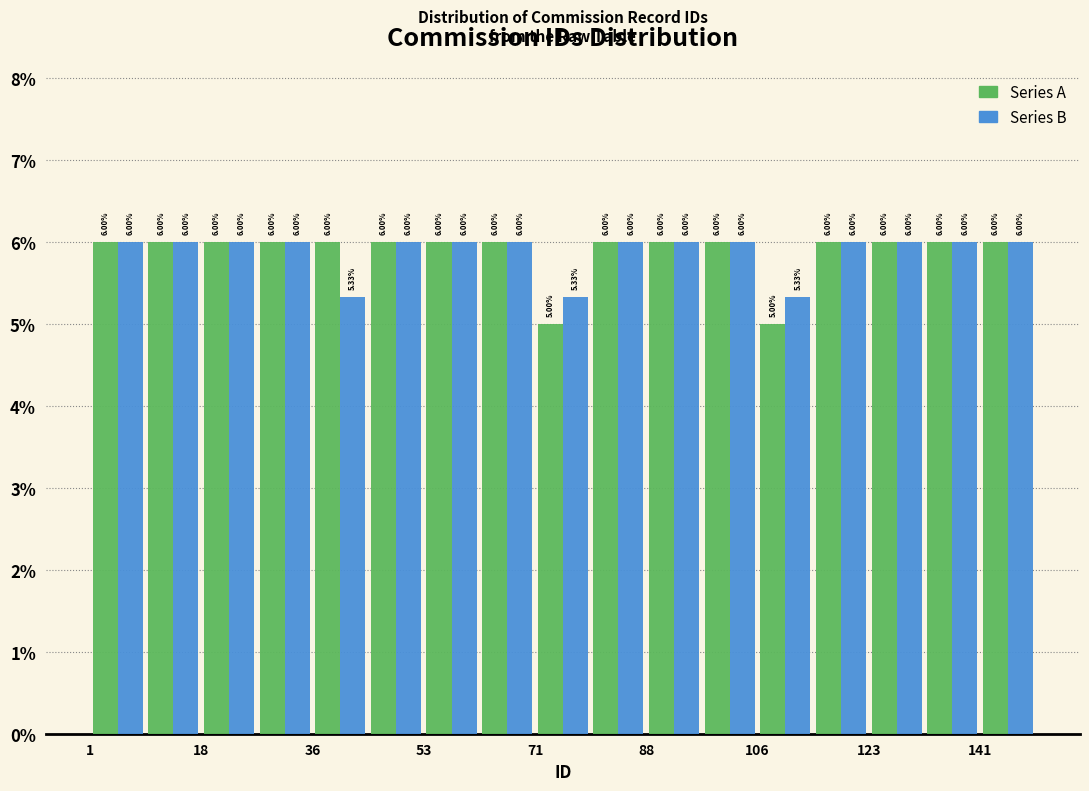

Reading left to right, list every range on the x-axis with the height of the bar of each series over it. The bar edges are not printed on the chart, so give them approximately, as read against the axis.

2 to 10: Series A=6.00	Series B=6.00
10 to 18: Series A=6.00	Series B=6.00
18 to 28: Series A=6.00	Series B=6.00
28 to 36: Series A=6.00	Series B=6.00
36 to 44: Series A=6.00	Series B=5.33
44 to 54: Series A=6.00	Series B=6.00
54 to 62: Series A=6.00	Series B=6.00
62 to 72: Series A=6.00	Series B=6.00
72 to 80: Series A=5.00	Series B=5.33
80 to 88: Series A=6.00	Series B=6.00
88 to 98: Series A=6.00	Series B=6.00
98 to 106: Series A=6.00	Series B=6.00
106 to 114: Series A=5.00	Series B=5.33
114 to 124: Series A=6.00	Series B=6.00
124 to 132: Series A=6.00	Series B=6.00
132 to 142: Series A=6.00	Series B=6.00
142 to 150: Series A=6.00	Series B=6.00